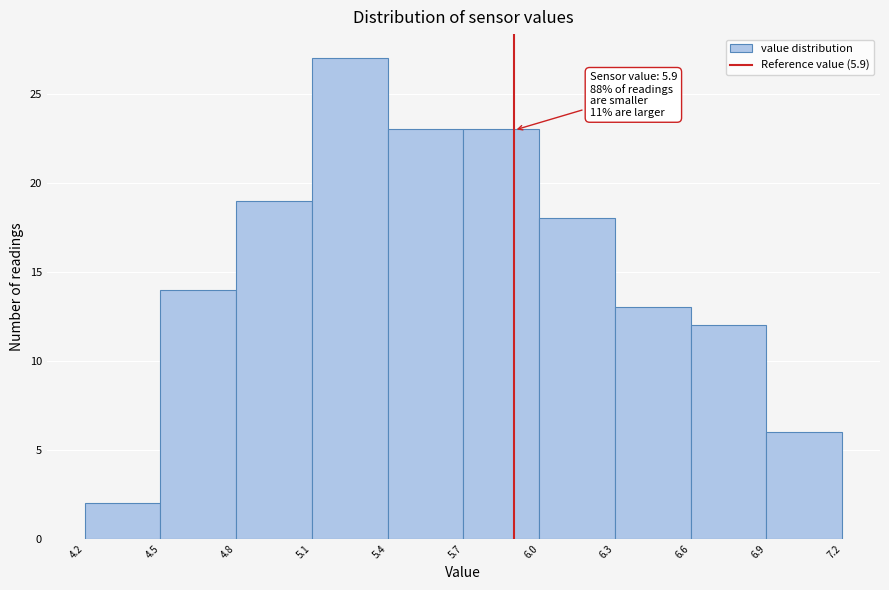

Which range on the x-axis has the tallest bar?

5.1 to 5.4